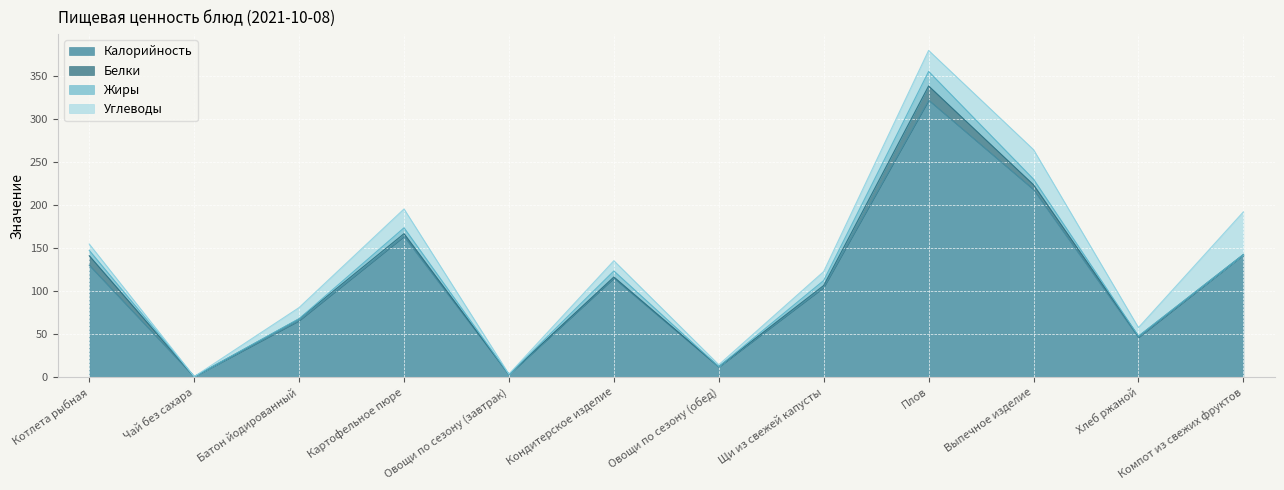

What is the greatest value displayed?

322.0